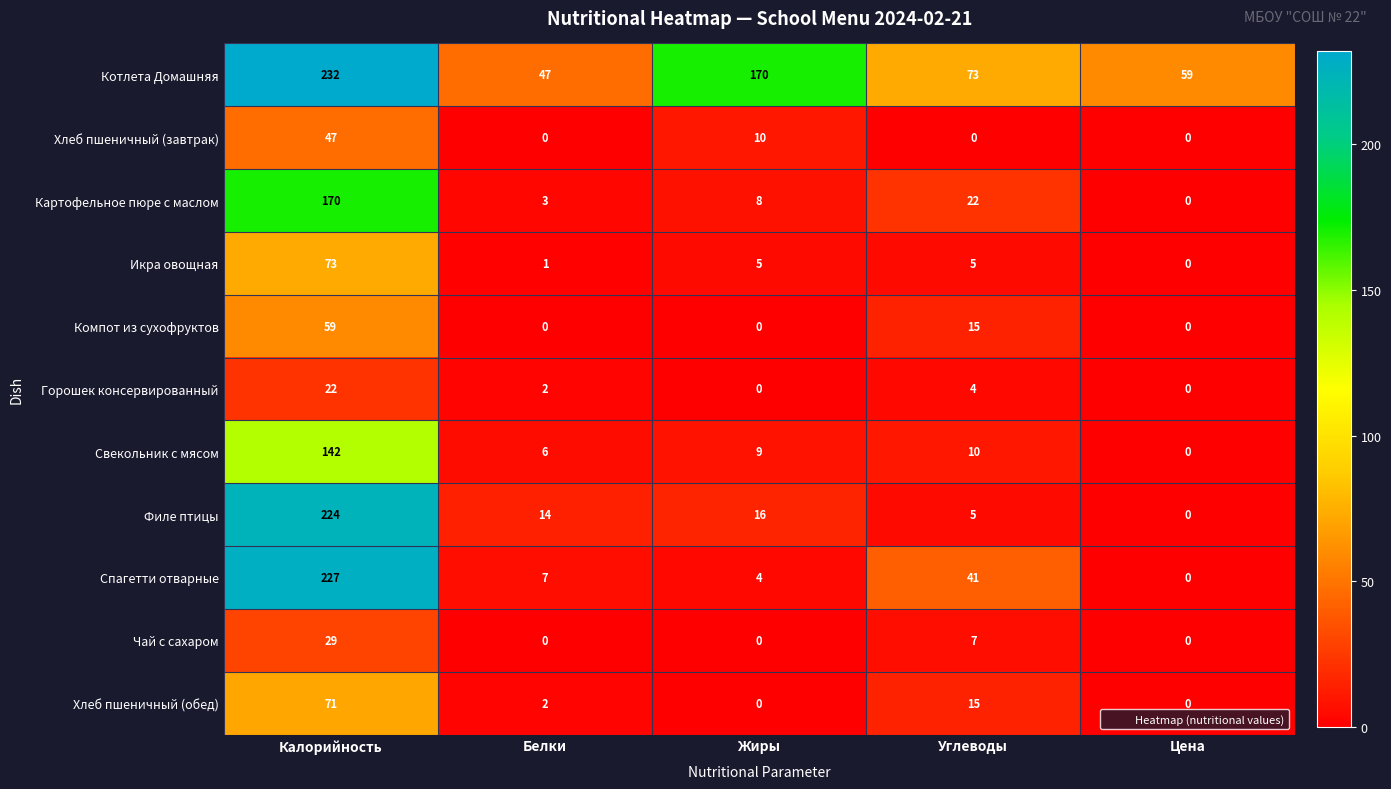

The value of Икра овощная at Жиры is 5. True or false?

True